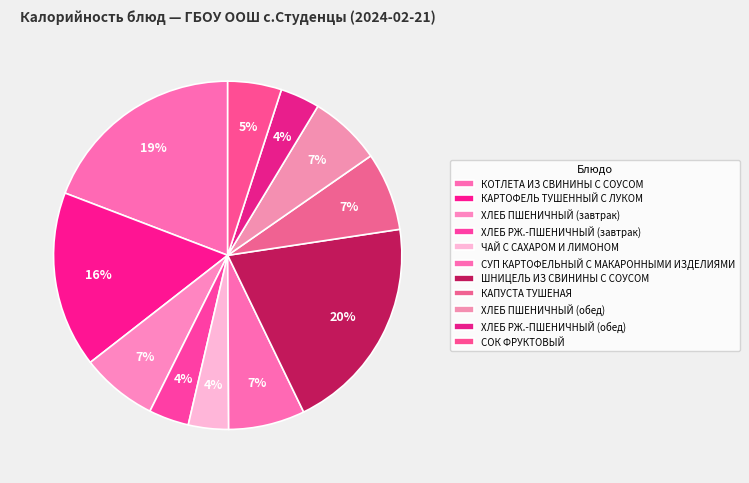

Which has a higher value, СУП КАРТОФЕЛЬНЫЙ С МАКАРОННЫМИ ИЗДЕЛИЯМИ or ХЛЕБ ПШЕНИЧНЫЙ (обед)?

СУП КАРТОФЕЛЬНЫЙ С МАКАРОННЫМИ ИЗДЕЛИЯМИ